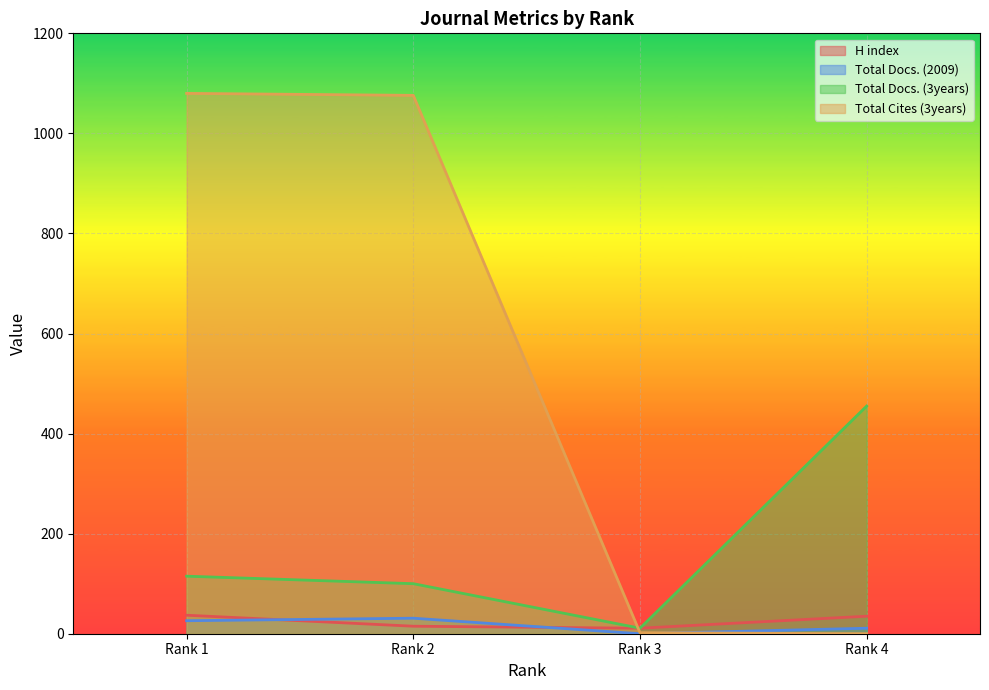

True or false: Total Docs. (2009) and Total Docs. (3years) intersect in this chart.

False